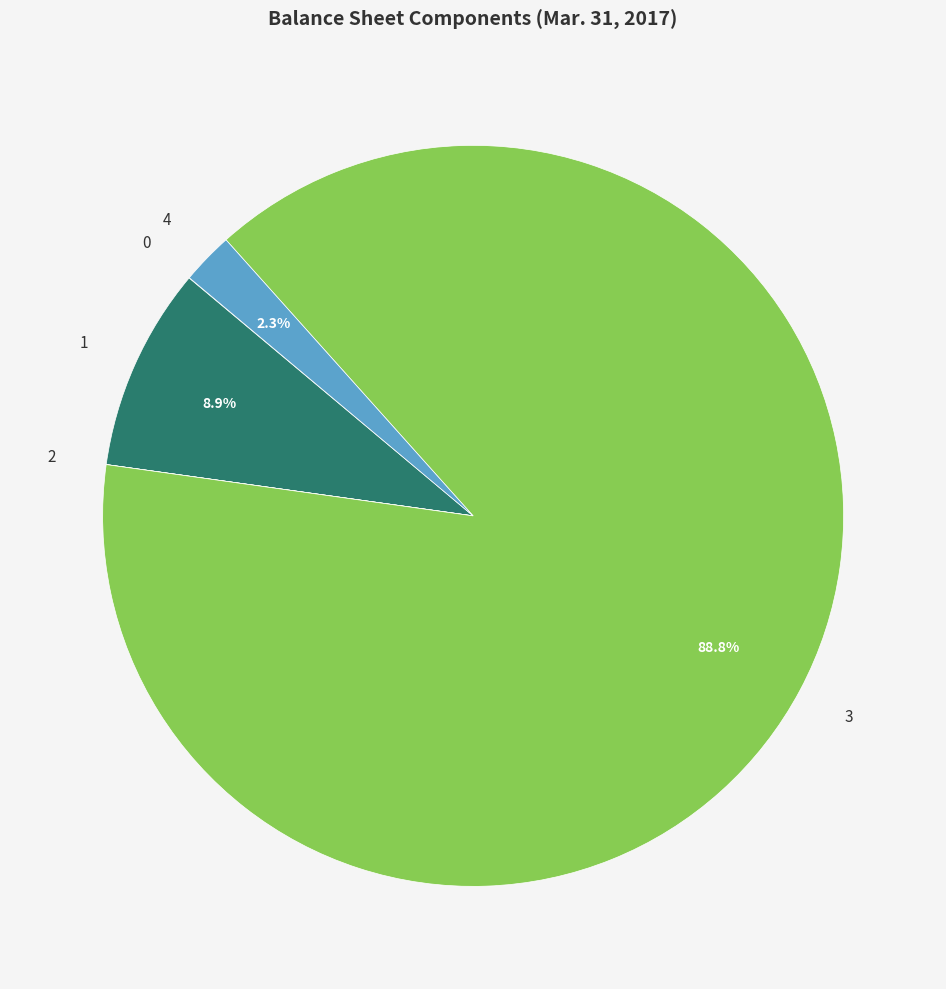

Does any single category account for the majority?

Yes